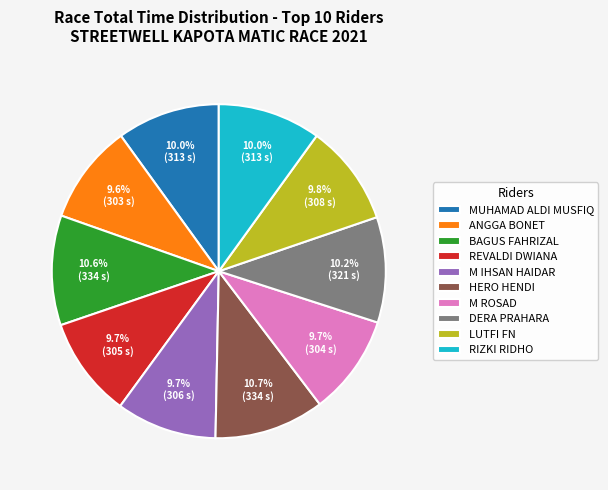

True or false: MUHAMAD ALDI MUSFIQ accounts for 17% of the total.

False